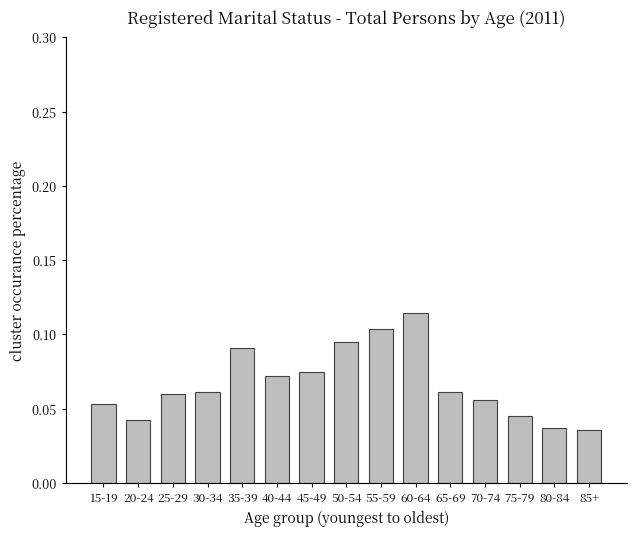

Is it true that the value at 70-74 is 0.0?

False